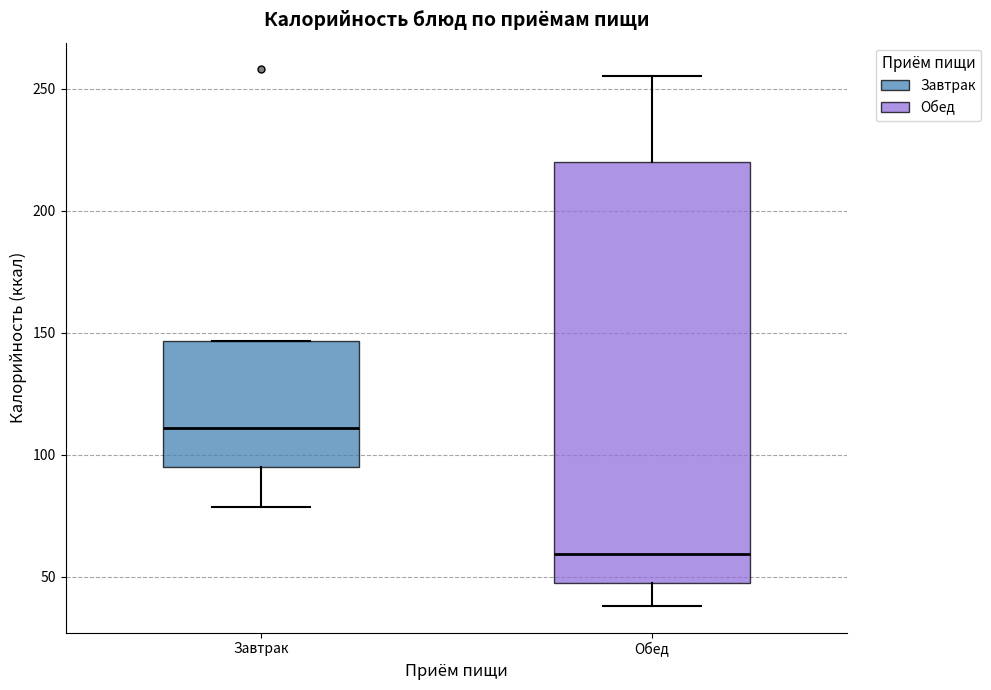

Reading left to right, transcribe this box plot: for each box, give where its median line is, the range the box spans, and where its two whiskers end, as read against the y-axis. The values are not printed on the chart, so give them approximately, as read against the axis.

Завтрак: median 110, box 95 to 145, whiskers 80 to 145
Обед: median 60, box 45 to 220, whiskers 40 to 255